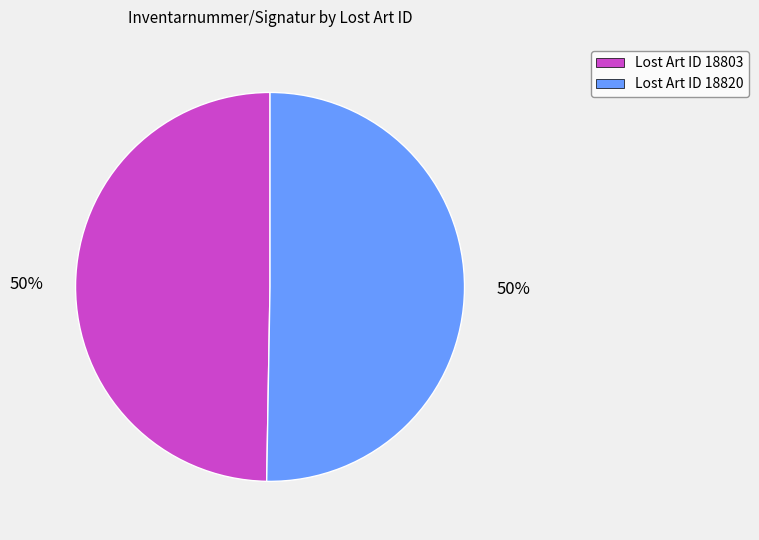

To the nearest percent, what portion does Lost Art ID 18820 represent?

50%